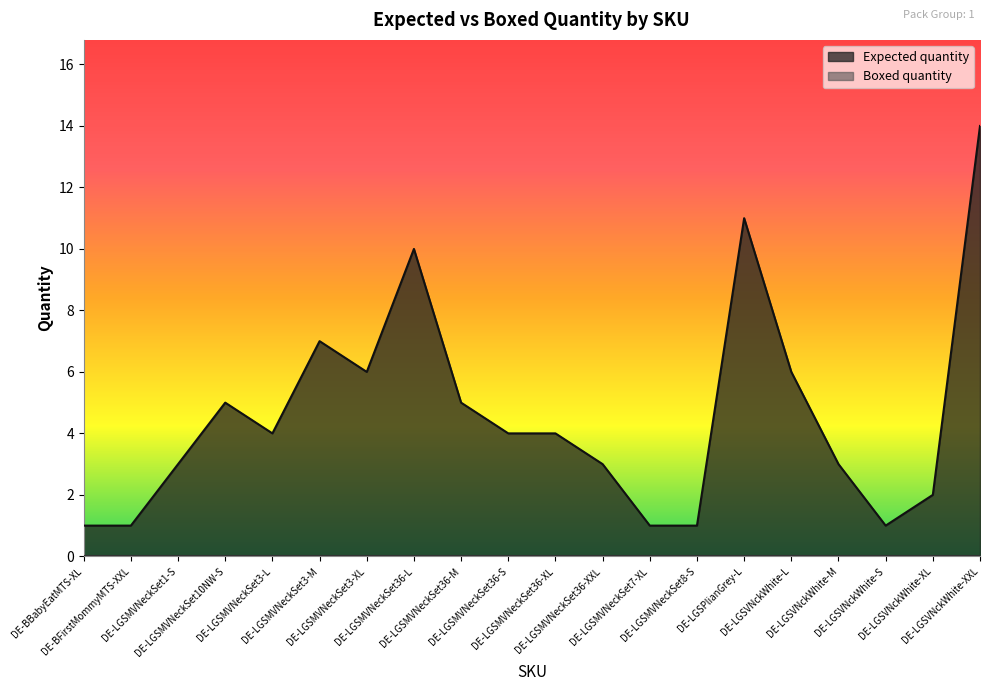

Count the number of data series in this chart.

2